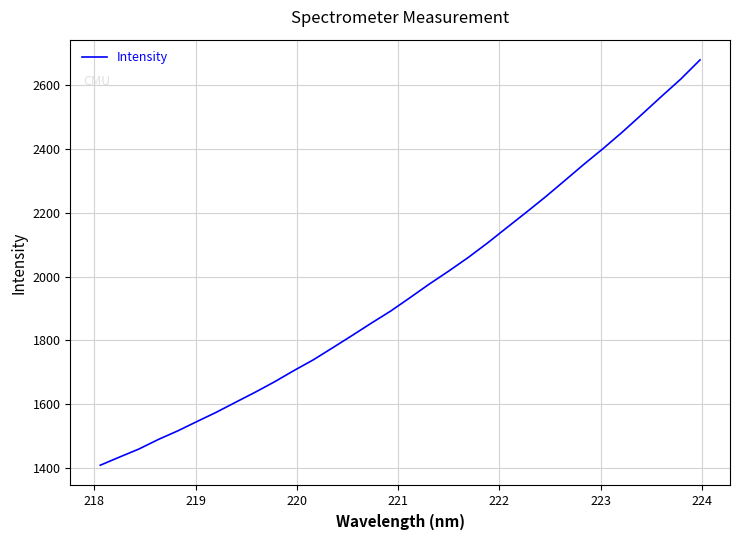

What is the minimum value shown in the chart?

1409.8